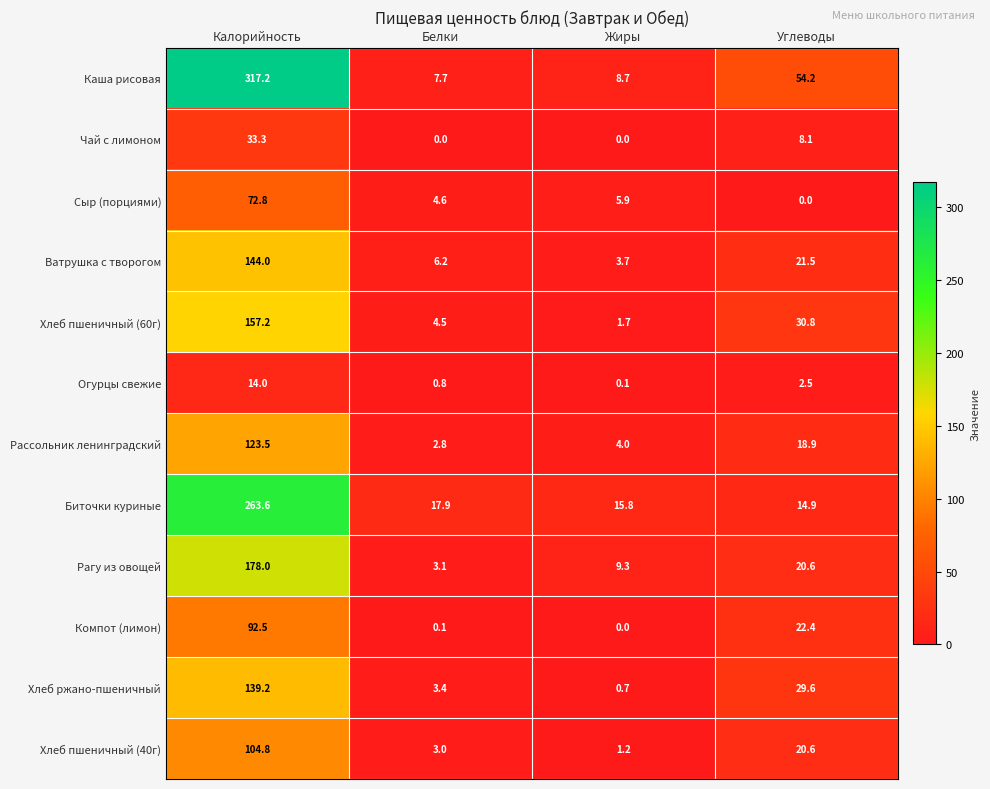

What is the difference between the maximum and minimum values in the Ватрушка с творогом series?

140.3